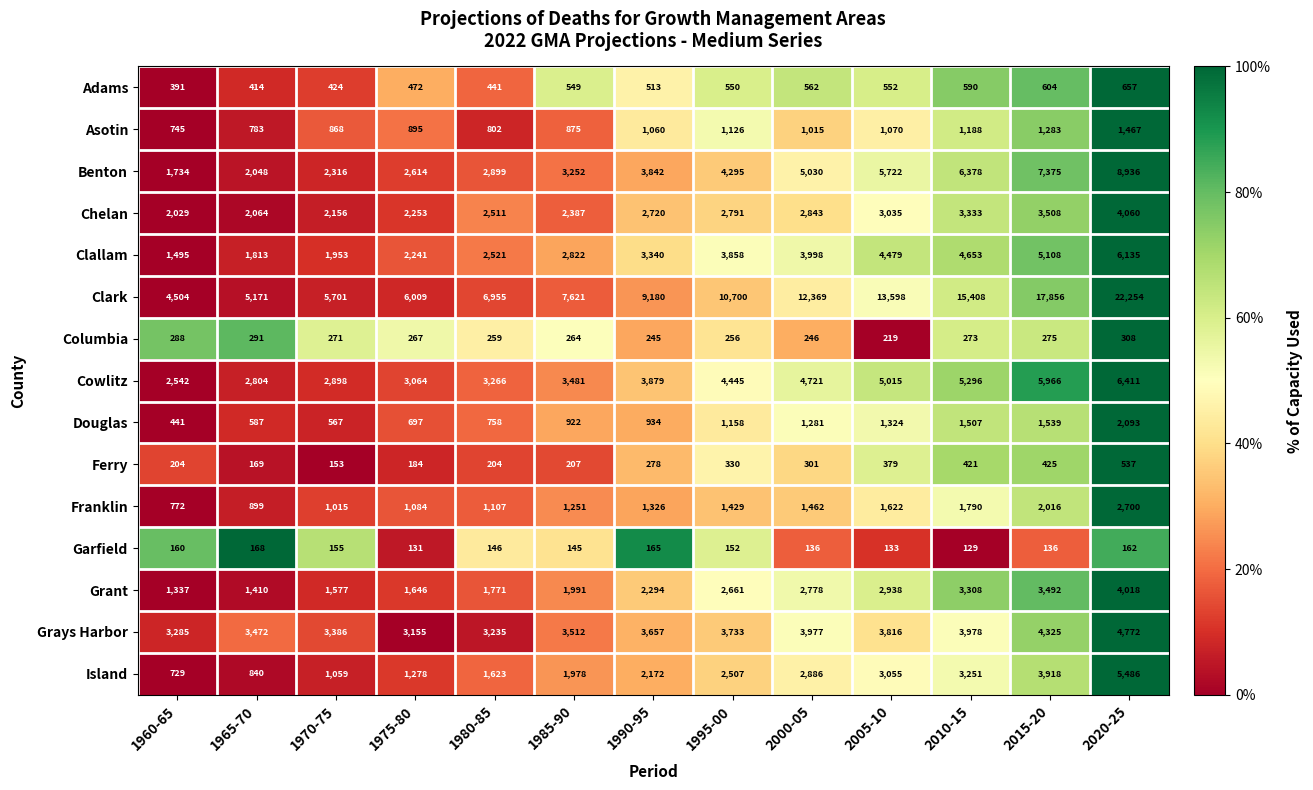

List the labels in order of Asotin value, smallest first.

1960-65, 1965-70, 1980-85, 1970-75, 1985-90, 1975-80, 2000-05, 1990-95, 2005-10, 1995-00, 2010-15, 2015-20, 2020-25